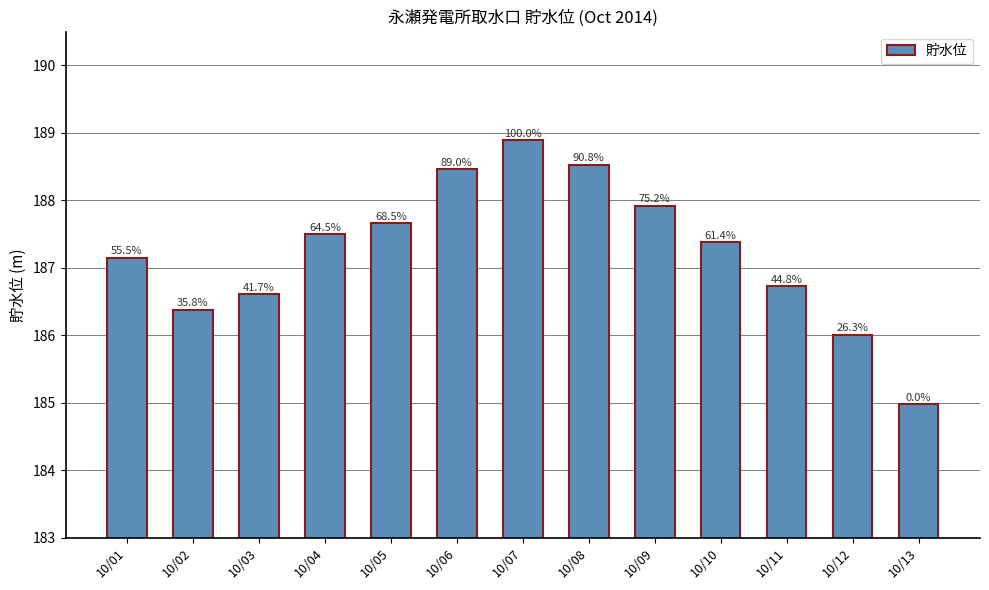

Does the chart contain any negative values?

No